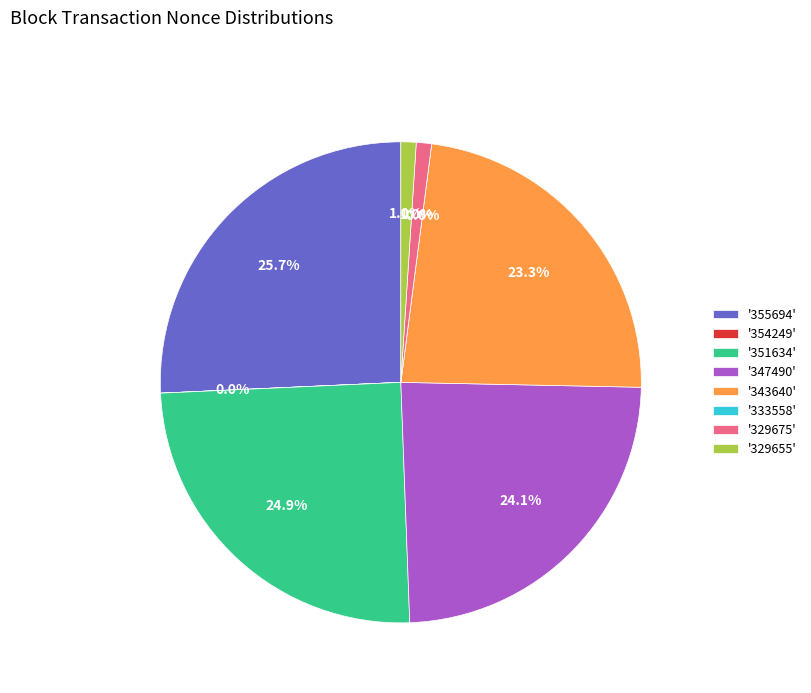

To the nearest percent, what percentage of the pie is 351634?

25%